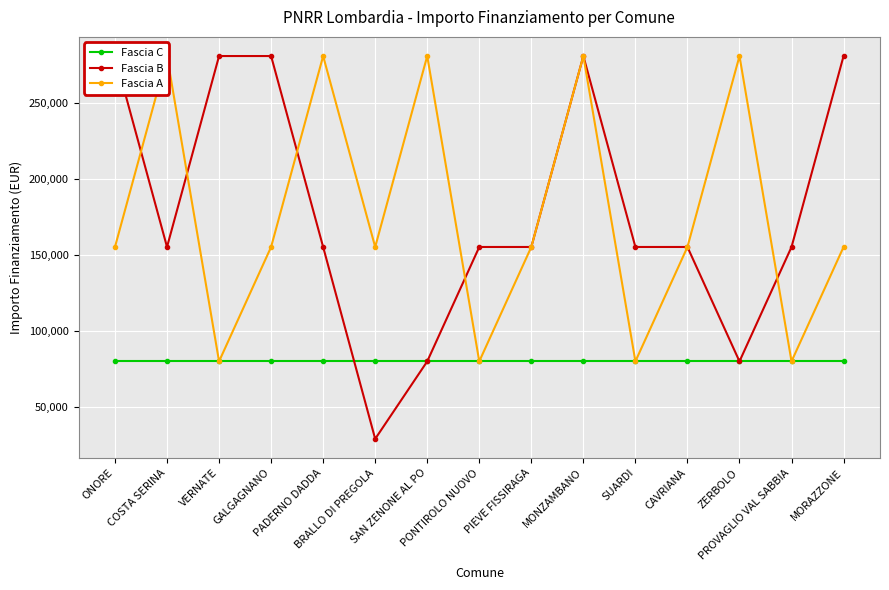

Between which two adjacent categories do Fascia C and Fascia B first intersect?

PADERNO DADDA and BRALLO DI PREGOLA